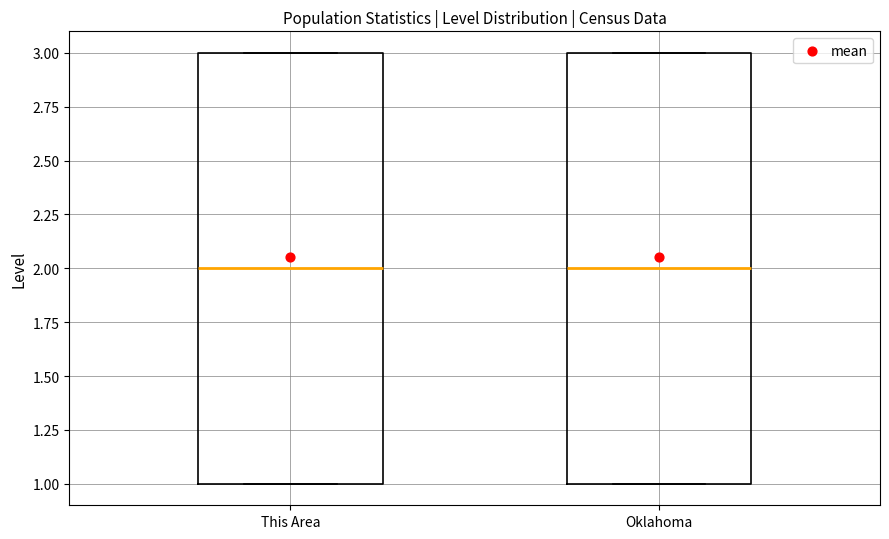

Reading left to right, transcribe this box plot: for each box, give where its median line is, the range the box spans, and where its two whiskers end, as read against the y-axis. The values are not printed on the chart, so give them approximately, as read against the axis.

This Area: median 2, box 1 to 3, whiskers 1 to 3
Oklahoma: median 2, box 1 to 3, whiskers 1 to 3